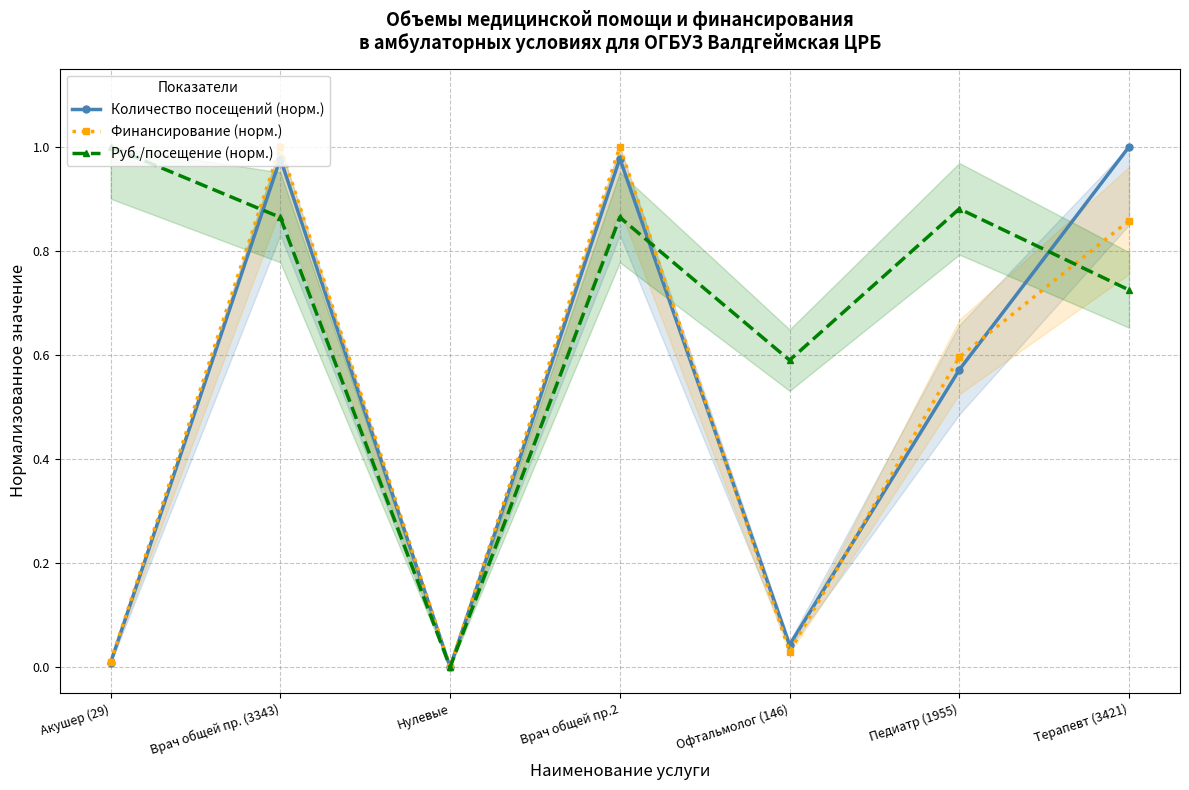

True or false: Финансирование (норм.) has more than 1 interior local peaks.

True